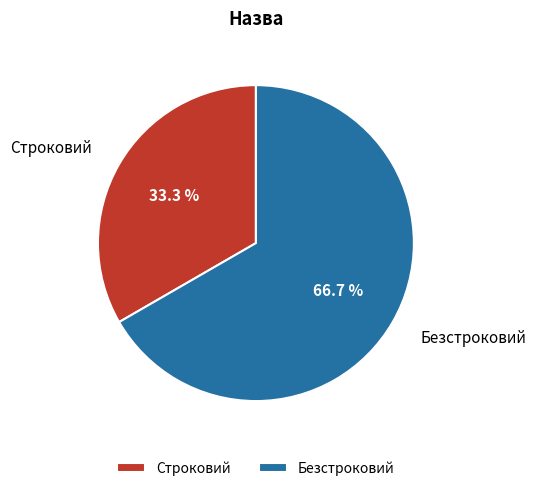

How many segments does this pie chart have?

2